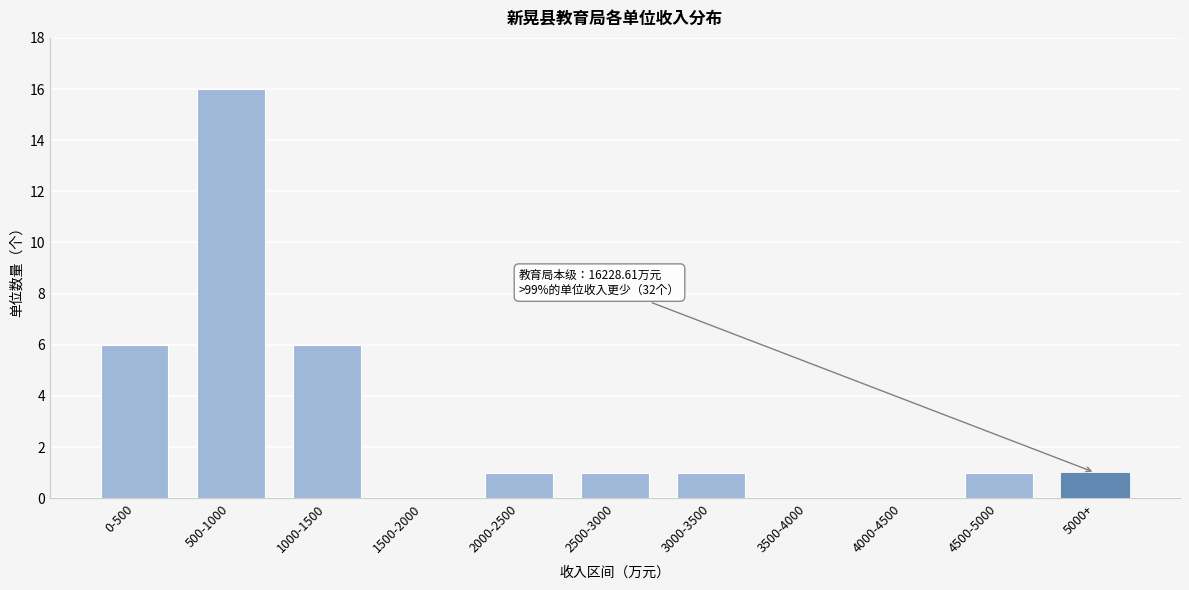

Reading left to right, list all the values displayed in this chart.

0-500=6	500-1000=16	1000-1500=6	1500-2000=0	2000-2500=1	2500-3000=1	3000-3500=1	3500-4000=0	4000-4500=0	4500-5000=1	5000+=1